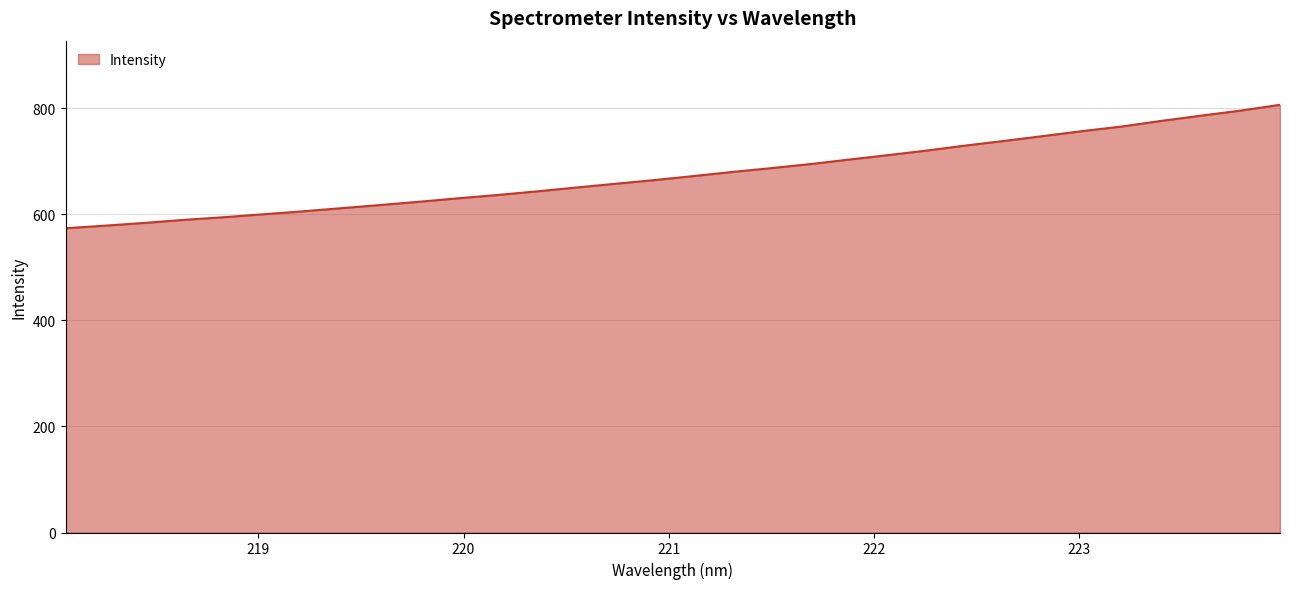

Count the number of data series in this chart.

1